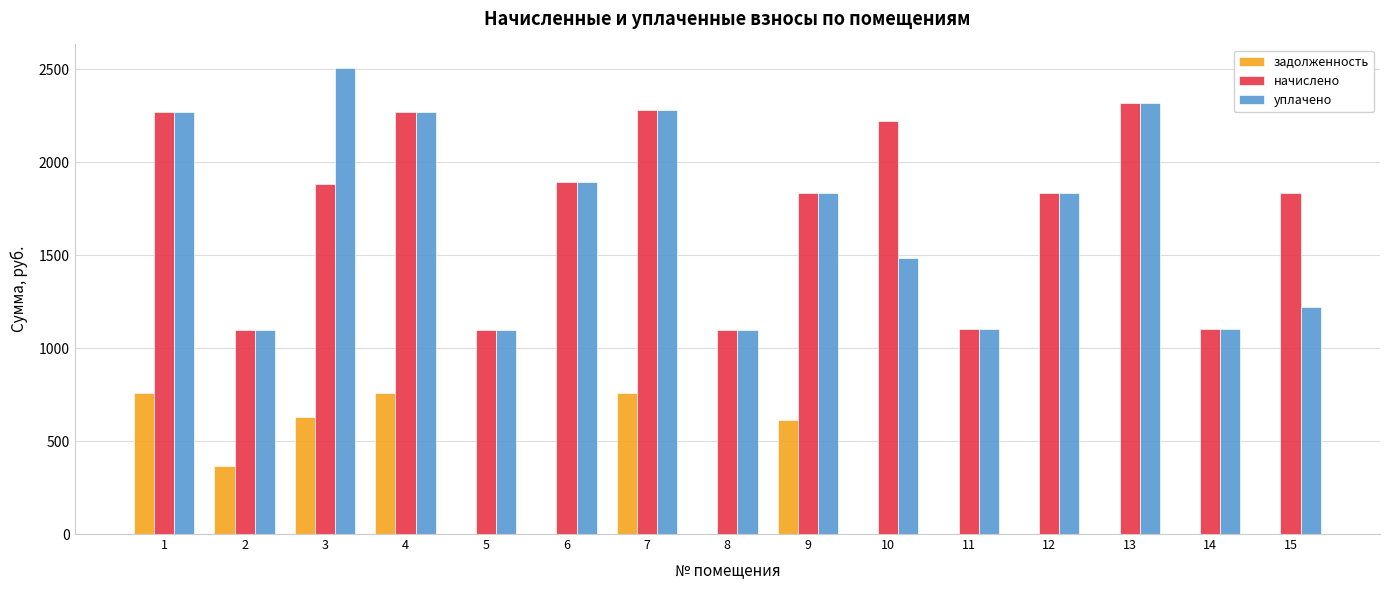

What is the maximum value for задолженность?

759.5